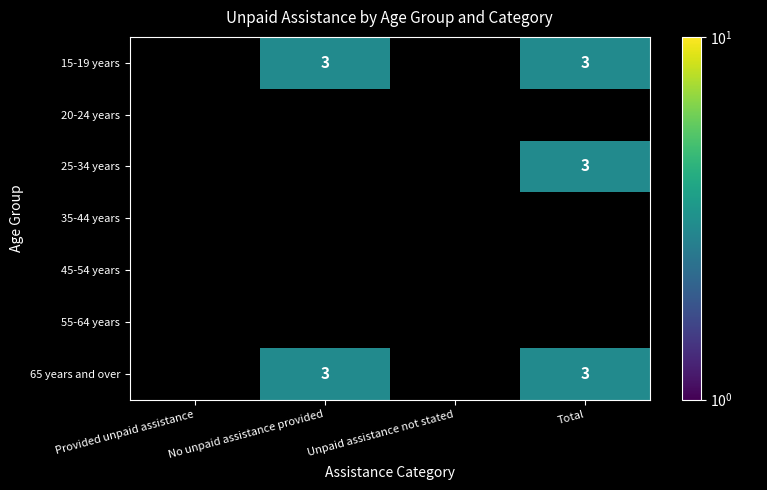

The 15-19 years series shows 3 at Total. True or false?

True